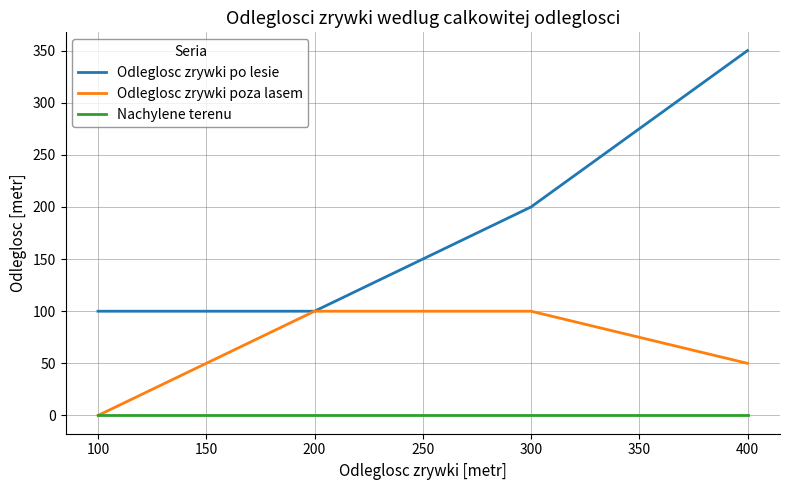

Reading left to right, list all the values displayed in this chart.

Odleglosc zrywki po lesie: 100	100	200	350
Odleglosc zrywki poza lasem: 0	100	100	50
Nachylene terenu: 0	0	0	0